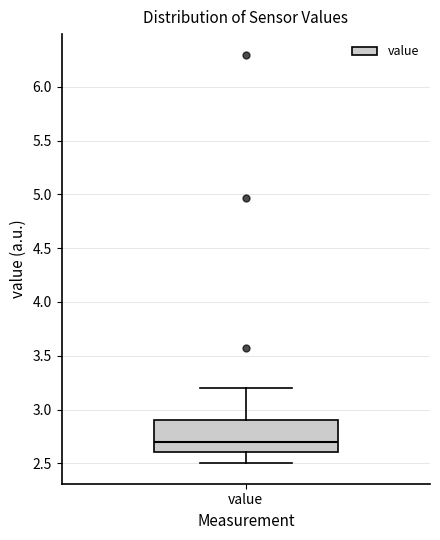

Read this box plot against the y-axis: the position of the median line, the range covered by the box, and the ends of both whiskers. The values are not printed on the chart, so give them approximately, as read against the axis.

median 2.7, box 2.6 to 2.9, whiskers 2.5 to 3.2